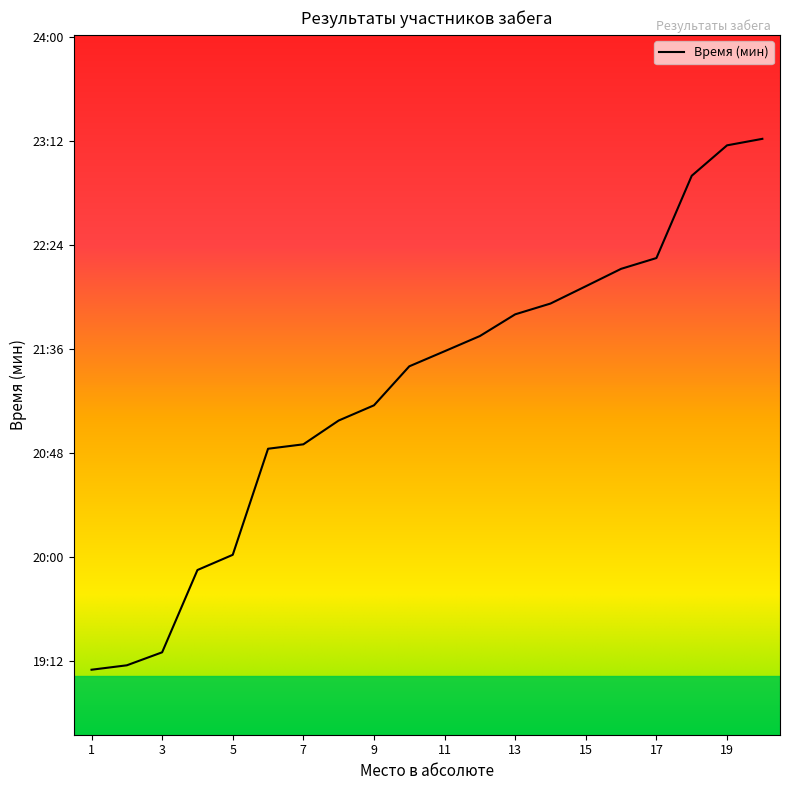

Does the chart display data point markers on the line(s)?

No